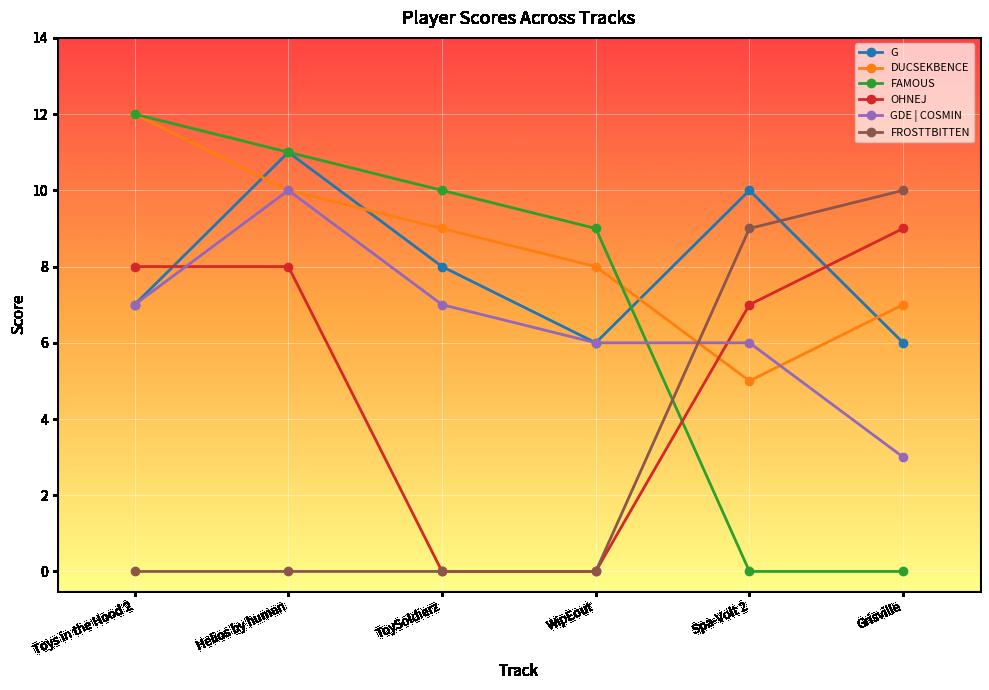

Reading left to right, transcribe all the data shown in this chart.

G: 7	11	8	6	10	6
DUCSEKBENCE: 12	10	9	8	5	7
FAMOUS: 12	11	10	9	0	0
OHNEJ: 8	8	0	0	7	9
GDE | COSMIN: 7	10	7	6	6	3
FROSTTBITTEN: 0	0	0	0	9	10